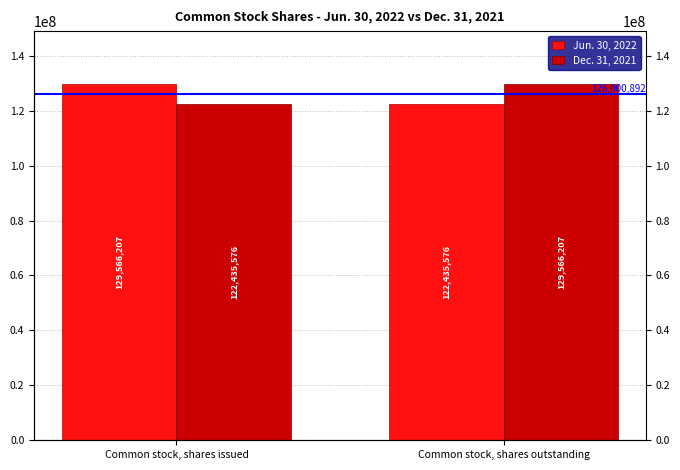

What are all the series names shown in the legend?

Jun. 30, 2022, Dec. 31, 2021